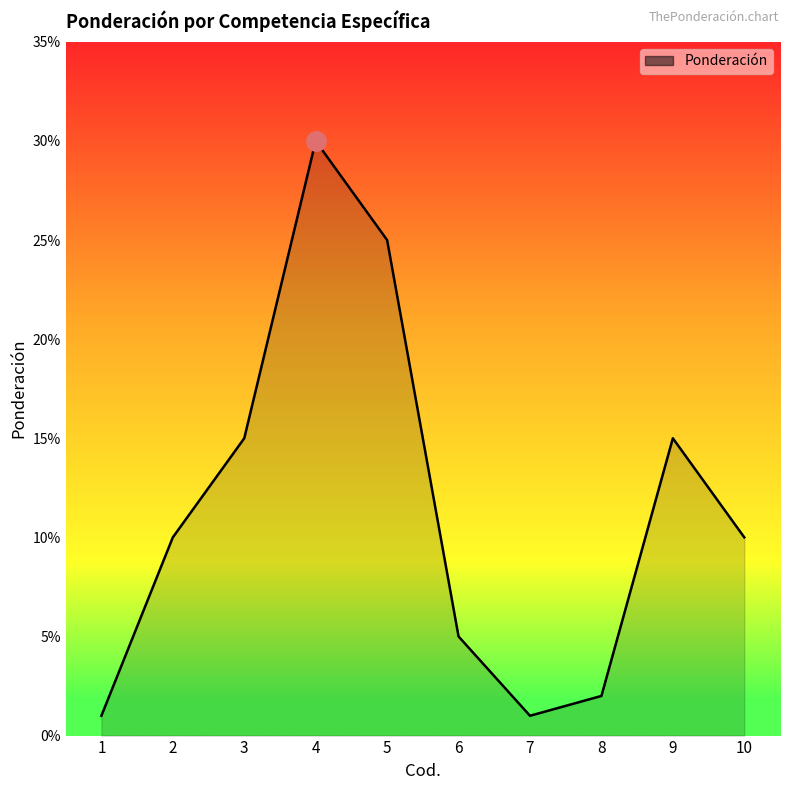

What is the difference between the second highest and second lowest values?

0.2